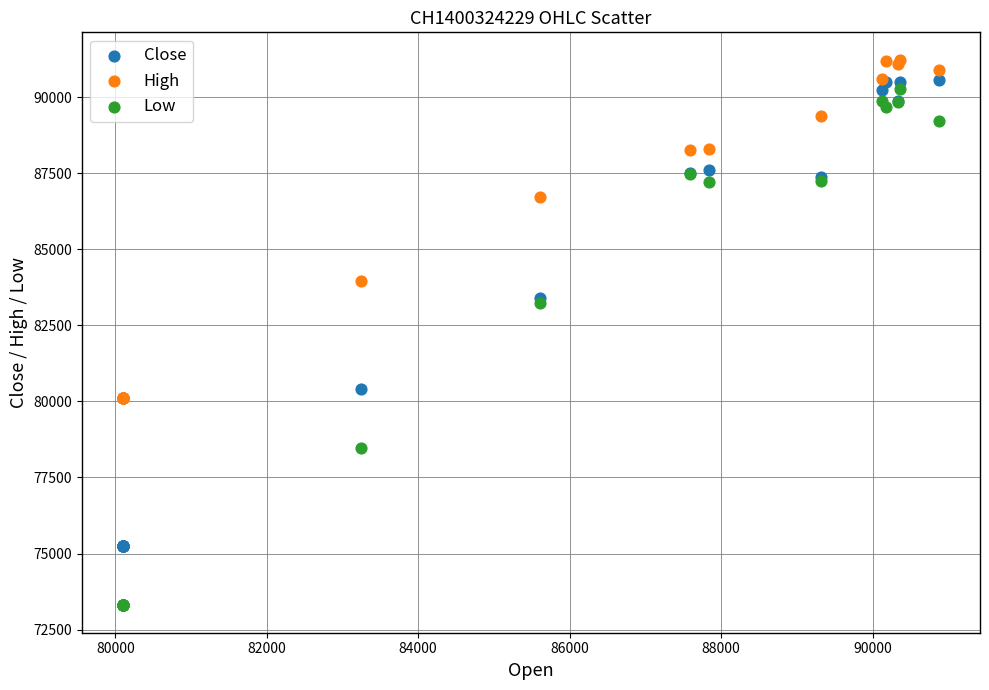

Which series reaches the minimum Y coordinate?

Low